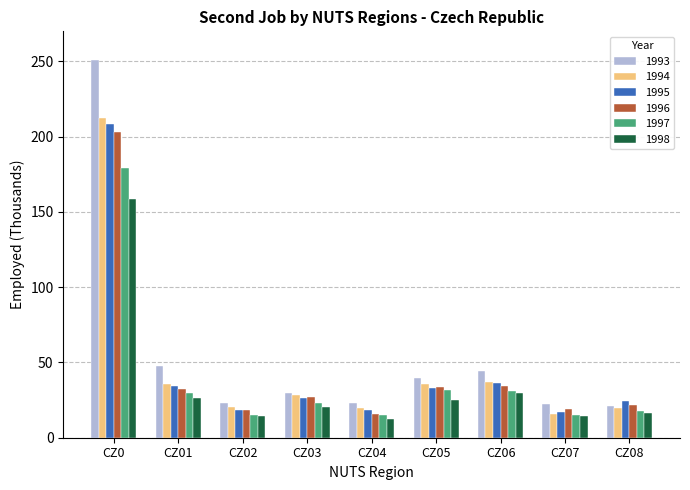

How many series are shown in this chart?

6